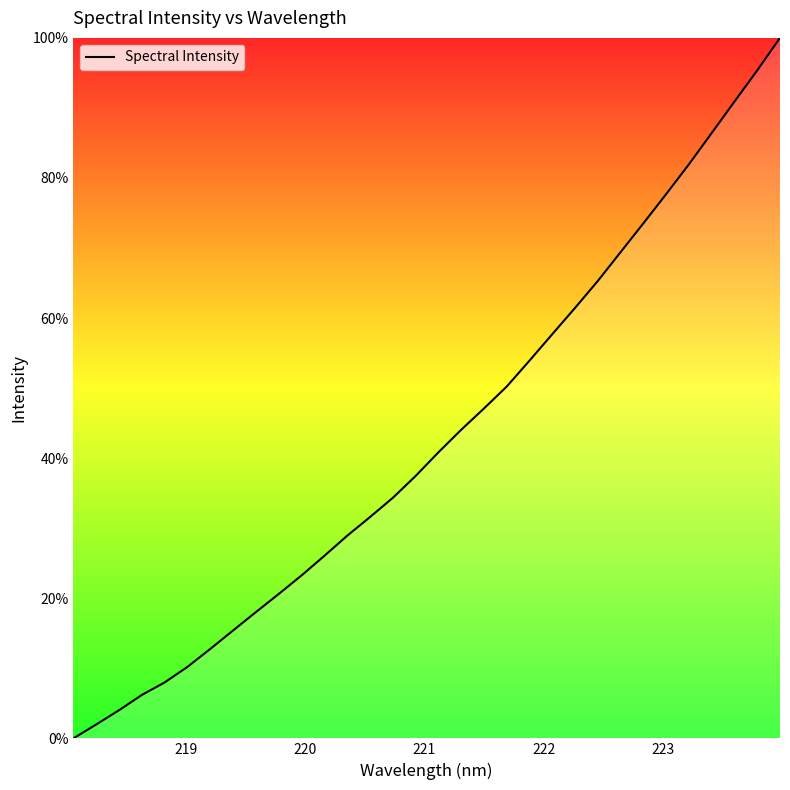

What is the difference between the maximum and minimum values?

100.0